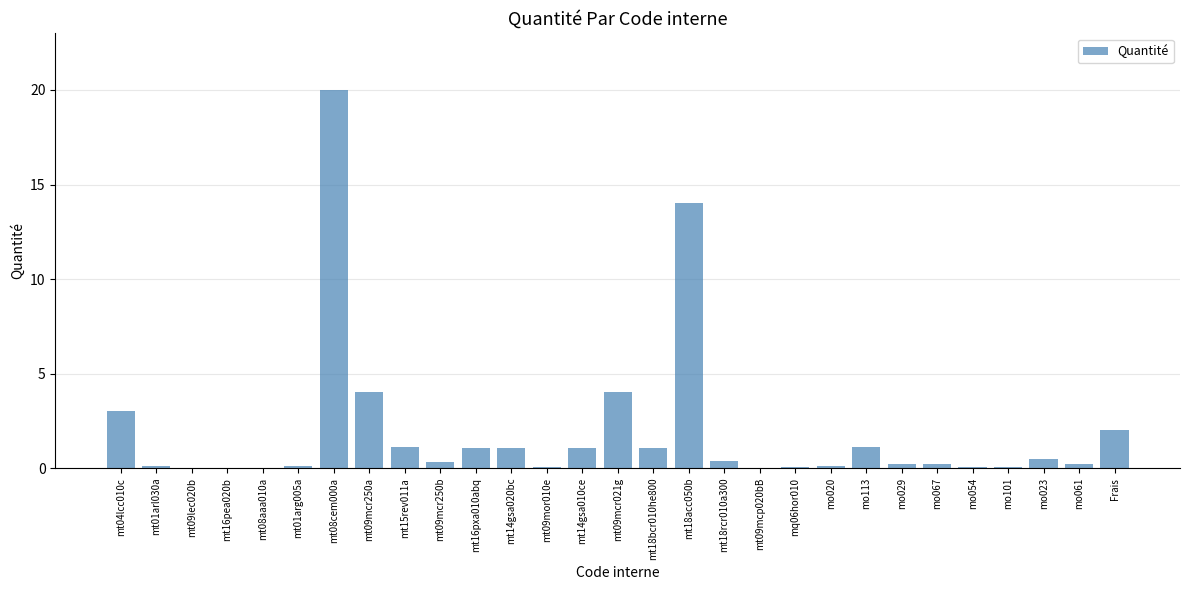

True or false: the data shows 0.0 at mt09mor010e.

True